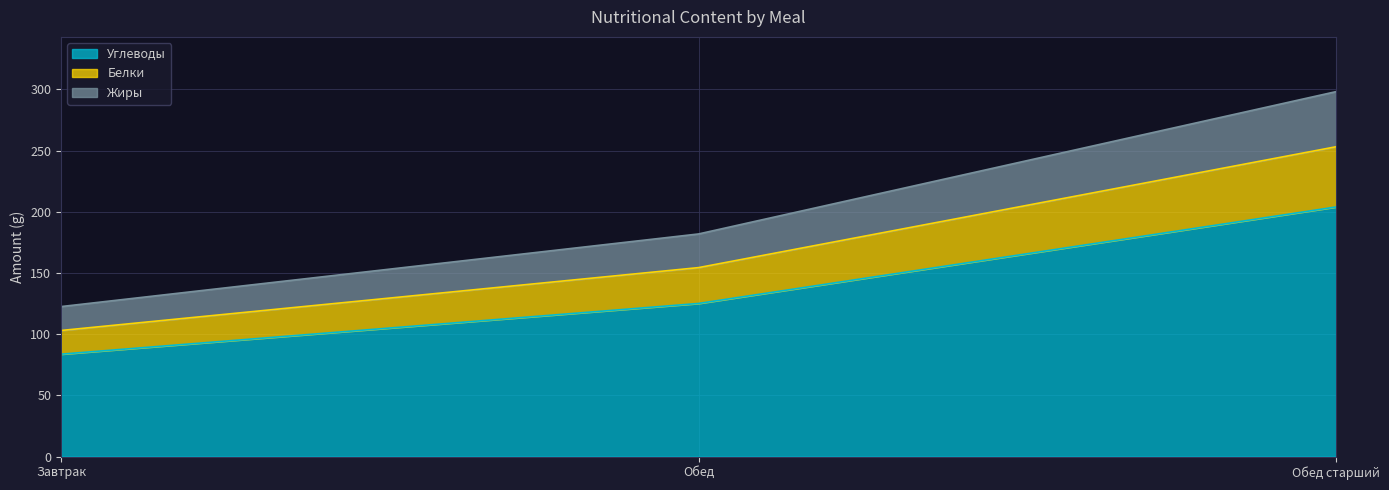

Count the number of categories in the chart.

3